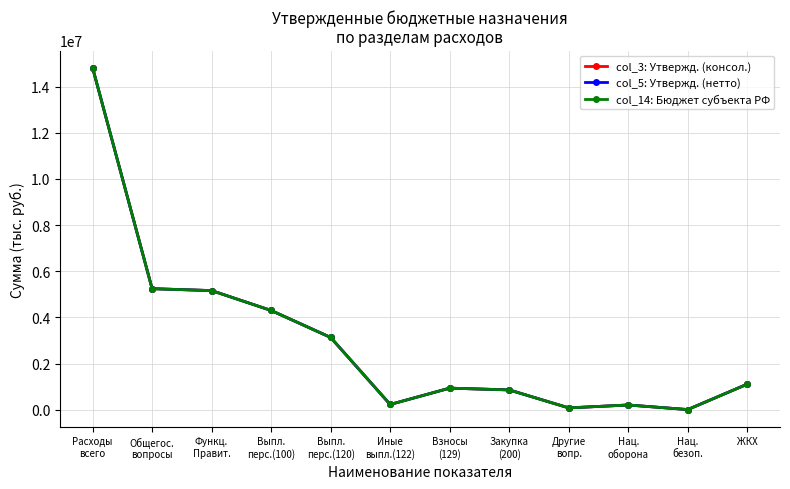

Is this an area chart (filled region under the line)?

No